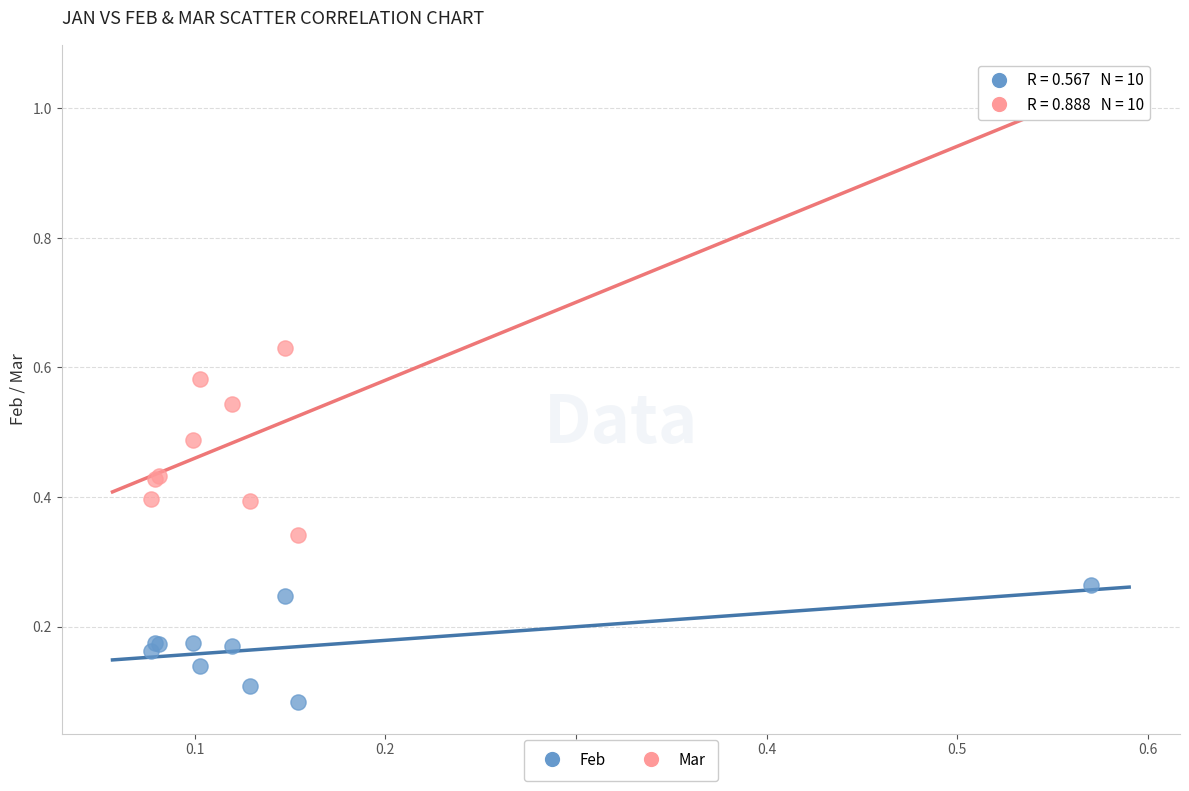

Which series has the widest spread of Y values?

Mar